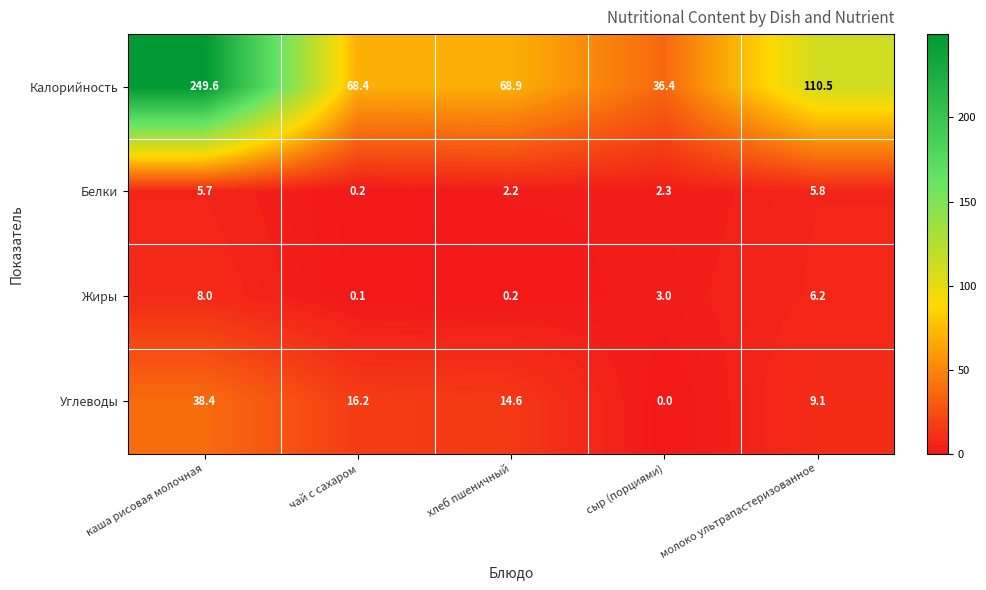

Between чай с сахаром and сыр (порциями), which series saw the biggest shift?

Калорийность